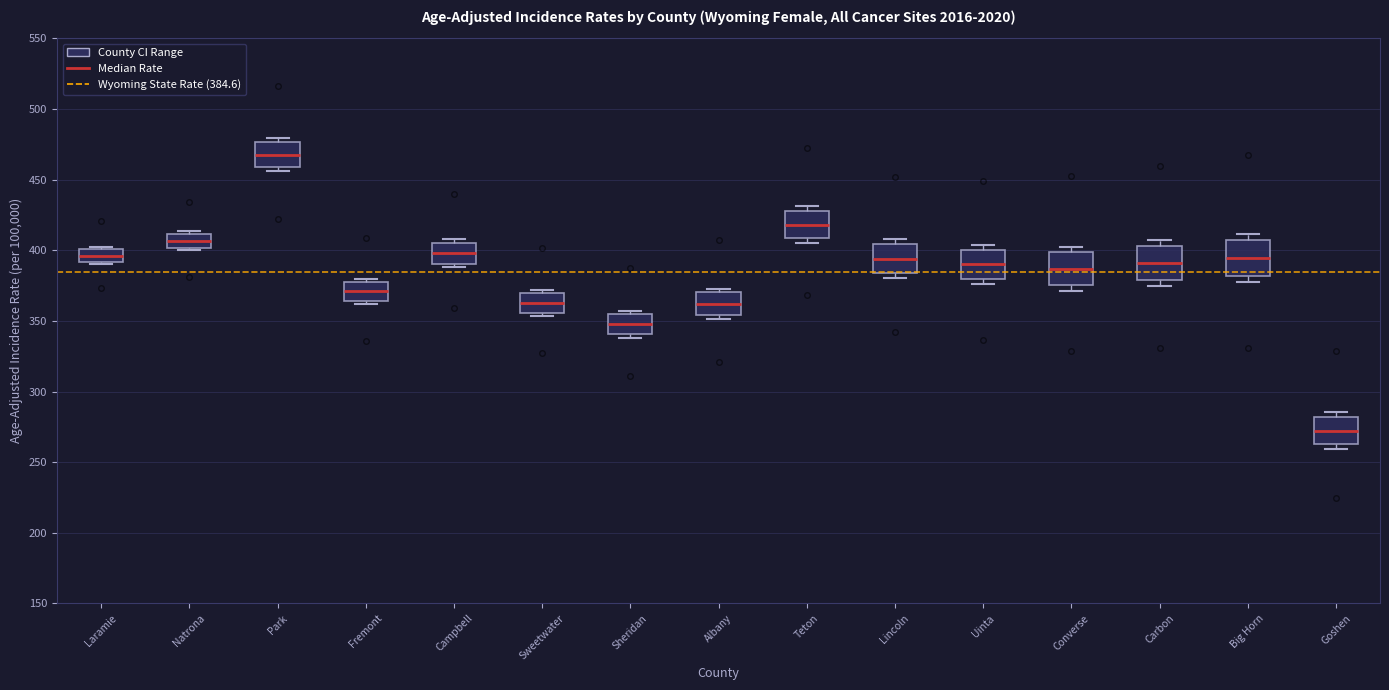

Reading left to right, transcribe this box plot: for each box, give where its median line is, the range the box spans, and where its two whiskers end, as read against the y-axis. The values are not printed on the chart, so give them approximately, as read against the axis.

Laramie: median 395, box 390 to 400, whiskers 390 to 400
Natrona: median 405, box 400 to 410, whiskers 400 (just below the box's lower edge) to 415
Park: median 470, box 460 to 475, whiskers 455 to 480
Fremont: median 370, box 365 to 380, whiskers 360 to 380 (just above the box's upper edge)
Campbell: median 400, box 390 to 405, whiskers 390 (just below the box's lower edge) to 410
Sweetwater: median 365, box 355 to 370, whiskers 355 (just below the box's lower edge) to 370 (just above the box's upper edge)
Sheridan: median 350, box 340 to 355, whiskers 340 (just below the box's lower edge) to 355 (just above the box's upper edge)
Albany: median 360, box 355 to 370, whiskers 350 to 375
Teton: median 420, box 410 to 430, whiskers 405 to 430 (just above the box's upper edge)
Lincoln: median 395, box 385 to 405, whiskers 380 to 410
Uinta: median 390, box 380 to 400, whiskers 375 to 405
Converse: median 385, box 375 to 400, whiskers 370 to 400 (just above the box's upper edge)
Carbon: median 390, box 380 to 405, whiskers 375 to 405 (just above the box's upper edge)
Big Horn: median 395, box 380 to 405, whiskers 375 to 410
Goshen: median 270, box 265 to 280, whiskers 260 to 285